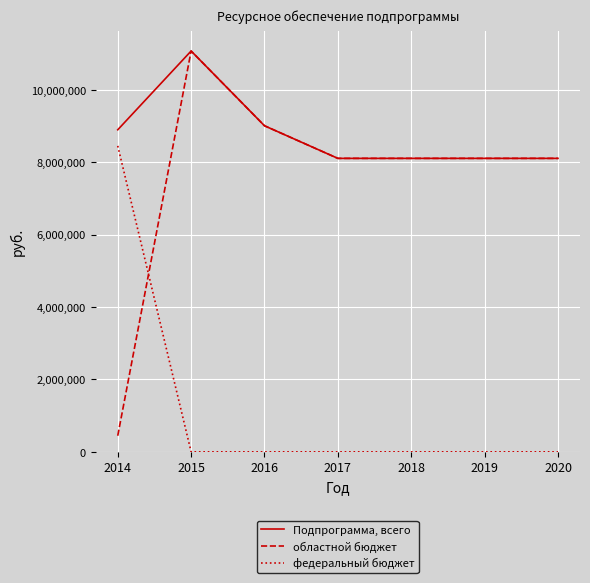

Rank the series by their average value, from lowest to highest.

федеральный бюджет, областной бюджет, Подпрограмма, всего